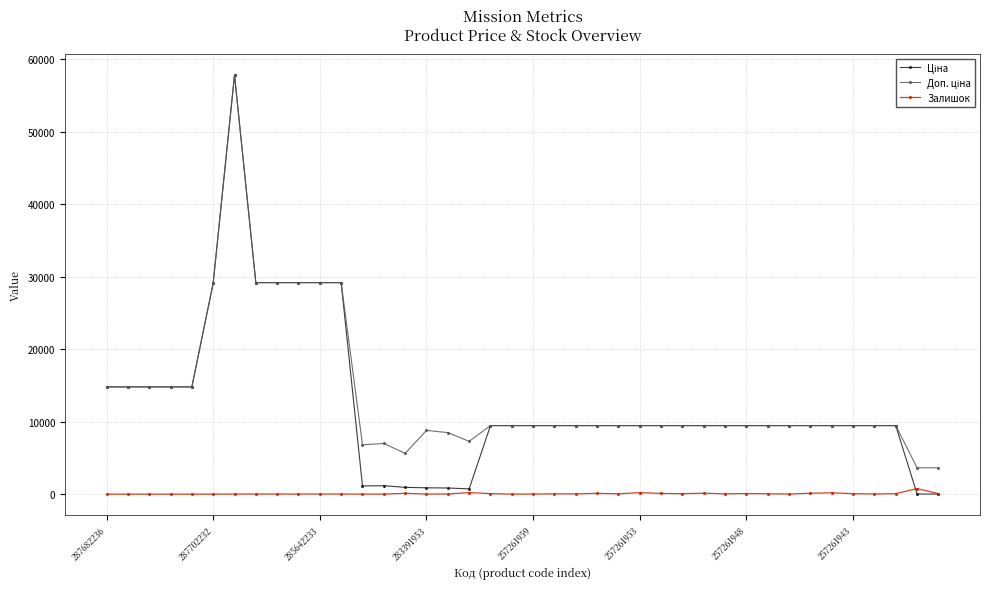

Count the number of data series in this chart.

3